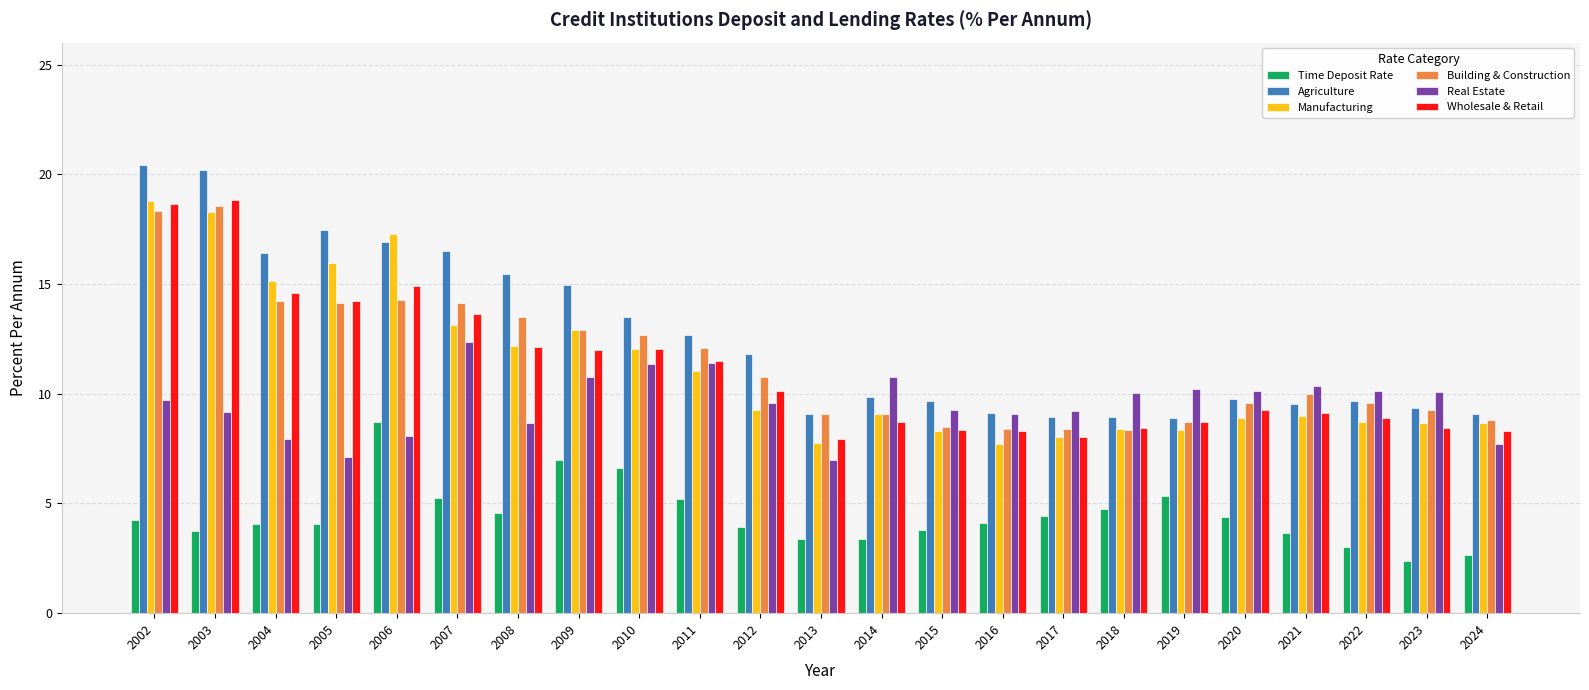

What is the spread (max minus min) of values at 2020?

5.7